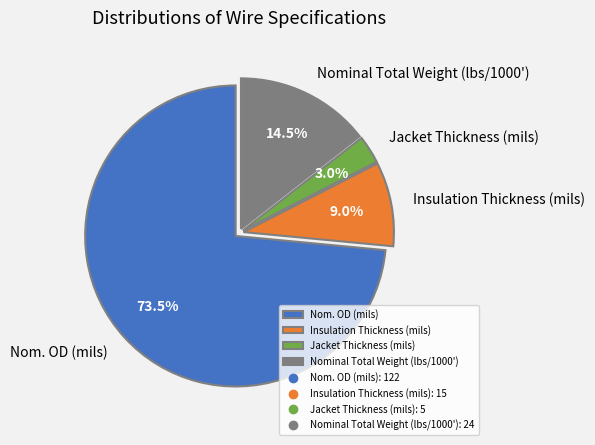

Between Nominal Total Weight (lbs/1000') and Insulation Thickness (mils), which is larger?

Nominal Total Weight (lbs/1000')